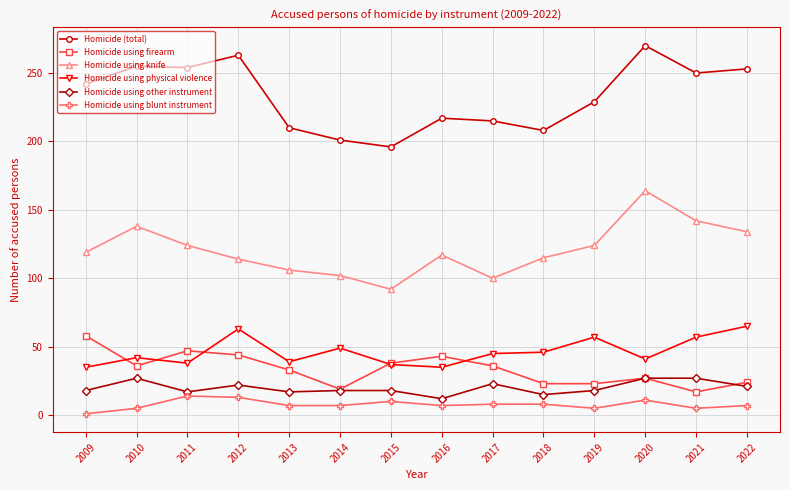

Which label corresponds to the smallest value in the chart?

2009